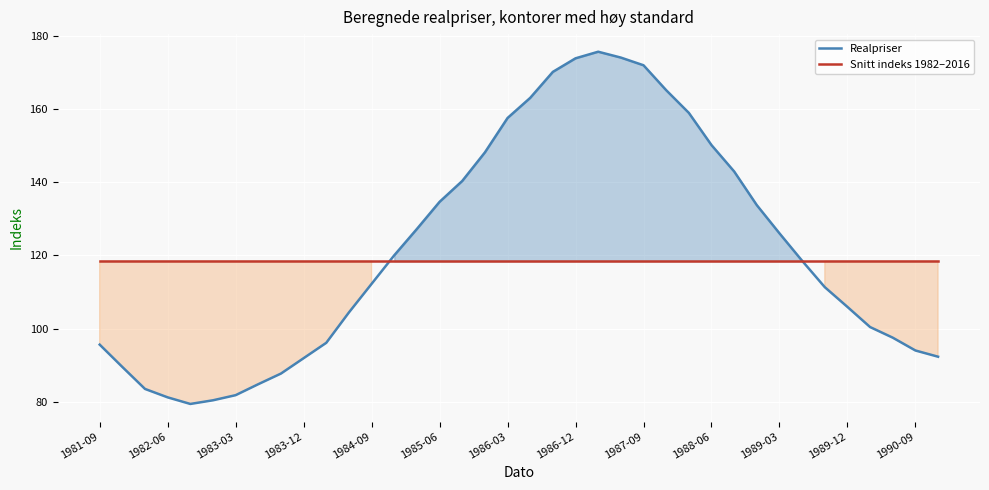

Rank the series by their maximum value, from lowest to highest.

Snitt indeks 1982–2016, Realpriser